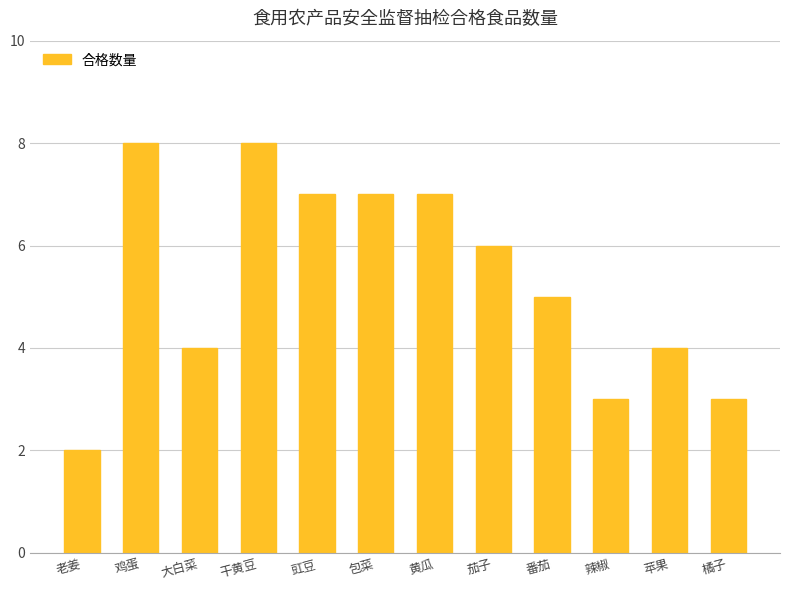

What is the difference between the values at 番茄 and 苹果?

1